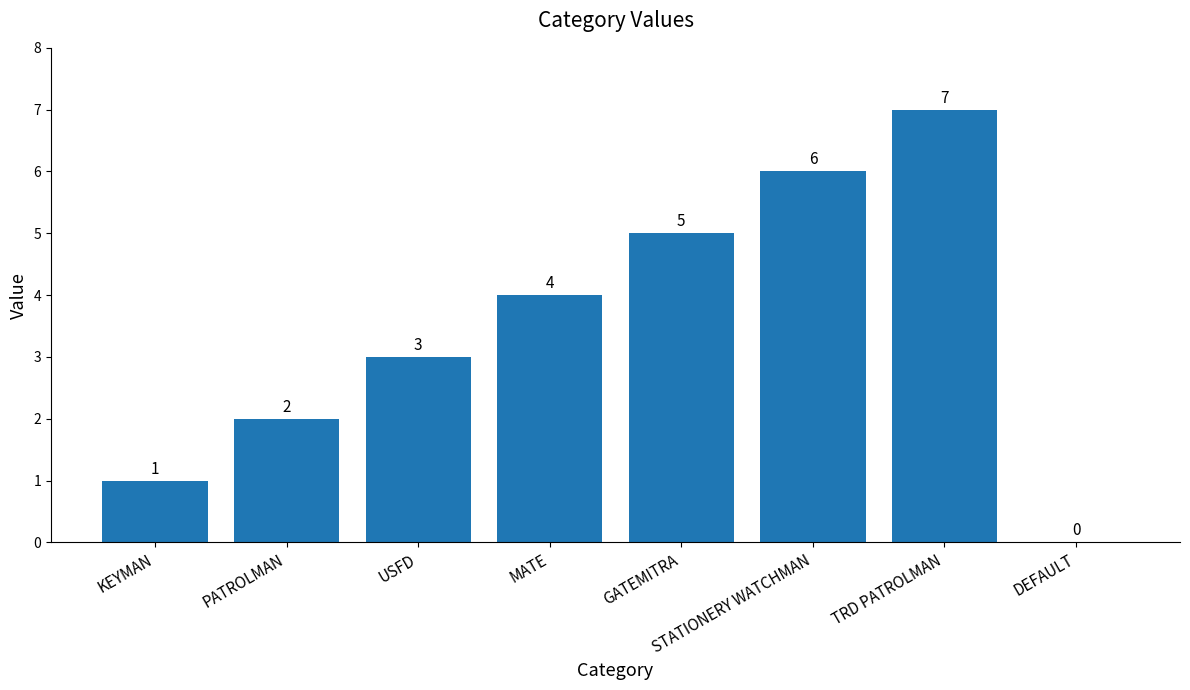

What is the difference between the values at STATIONERY WATCHMAN and GATEMITRA?

1